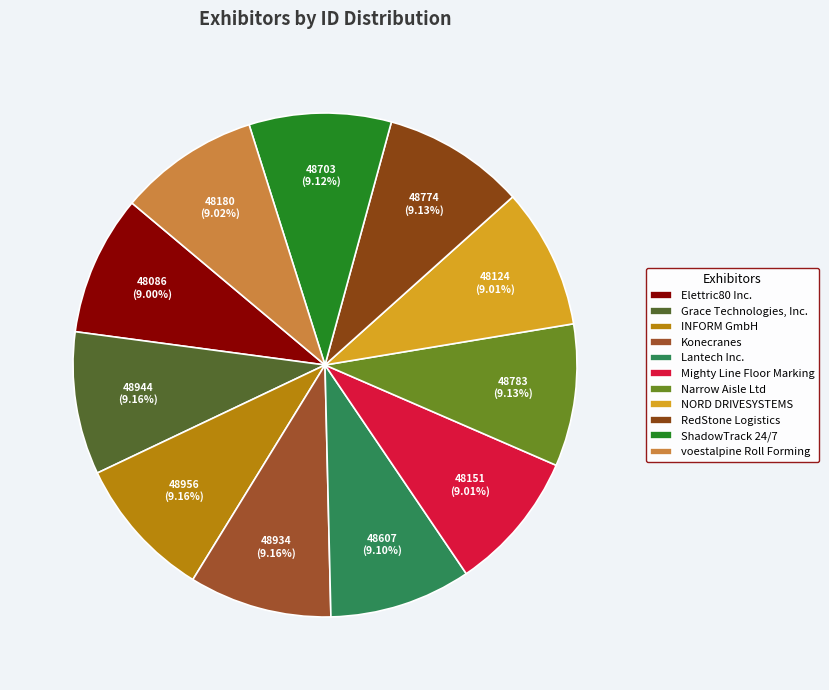

Rank the categories by value from highest to lowest.

INFORM GmbH, Grace Technologies, Inc., Konecranes, Narrow Aisle Ltd, RedStone Logistics, ShadowTrack 24/7, Lantech Inc., voestalpine Roll Forming, Mighty Line Floor Marking, NORD DRIVESYSTEMS, Elettric80 Inc.